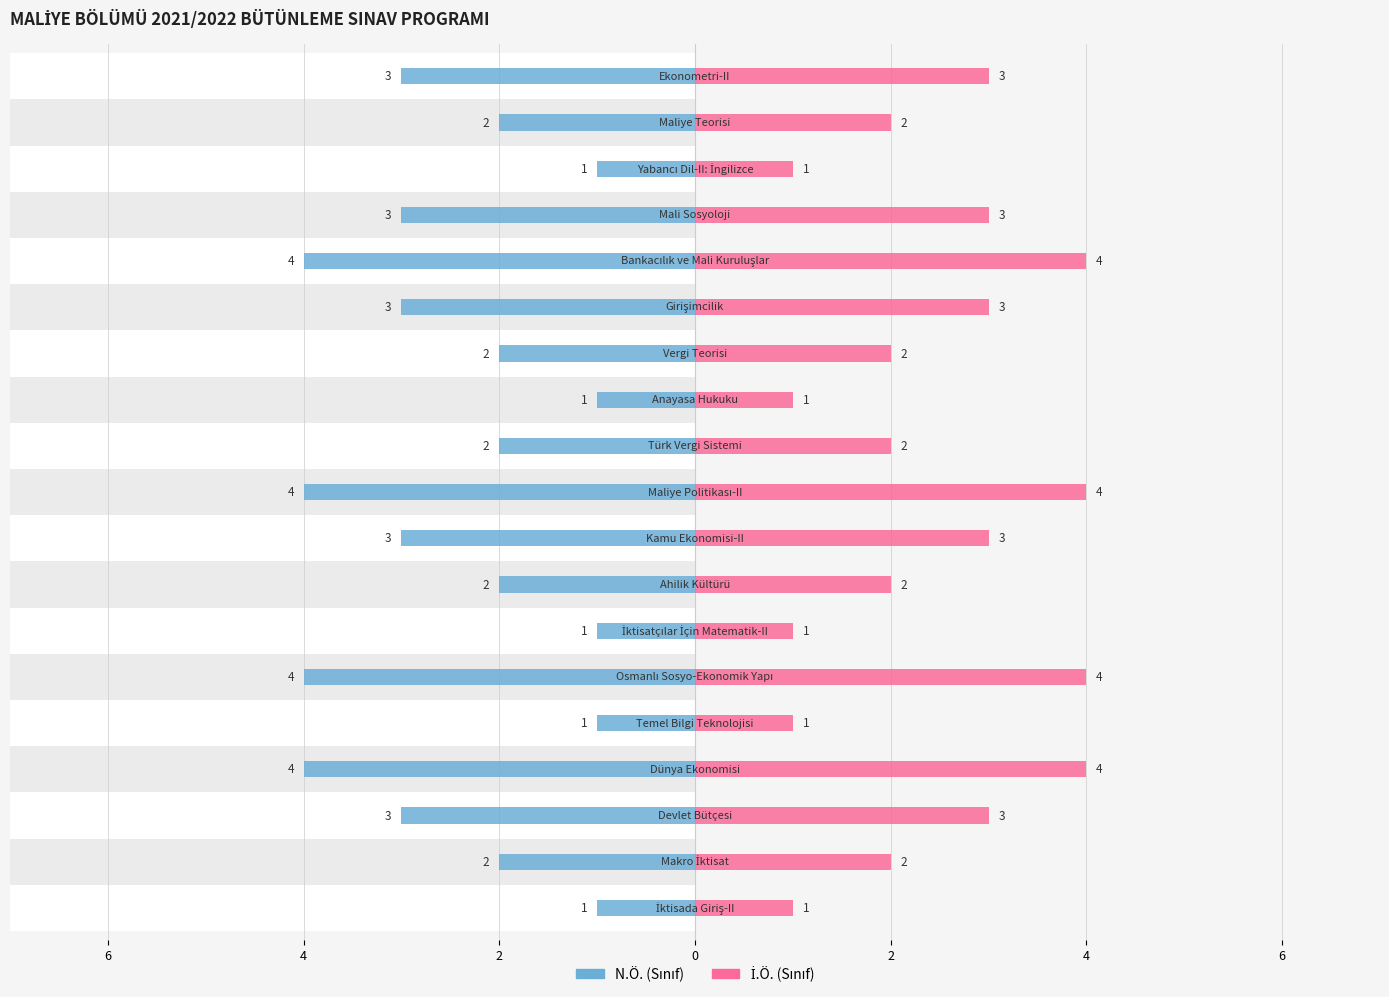

Which has a higher value, 10 or 18?

10